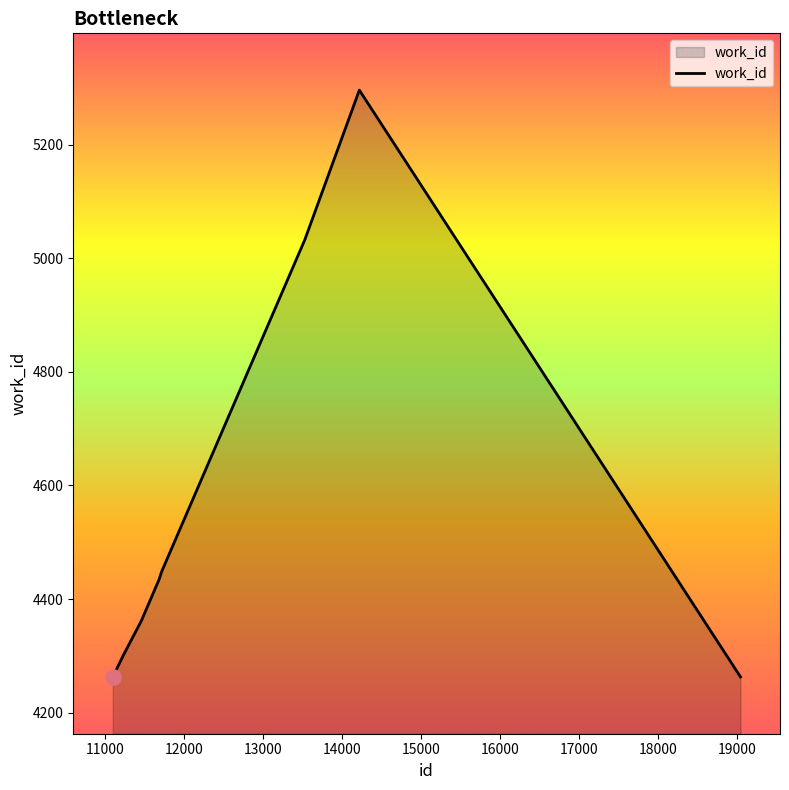

What is the greatest value displayed?

5296